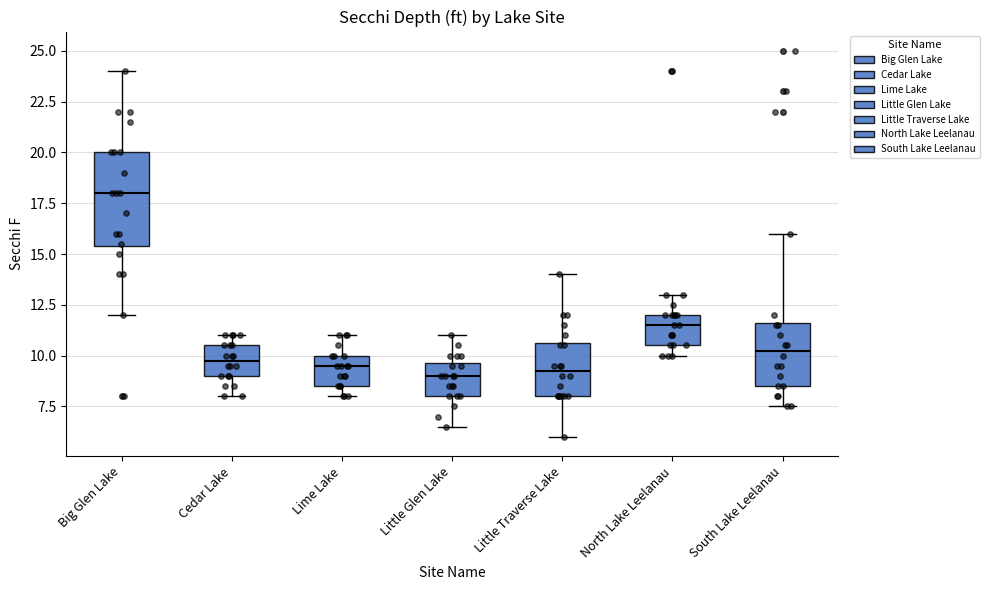

Reading left to right, read every box against the y-axis: the position of its median line, the range the box covers, and the ends of its whiskers. The values are not printed on the chart, so give them approximately, as read against the axis.

Big Glen Lake: median 18.0, box 15.5 to 20.0, whiskers 12.0 to 24.0
Cedar Lake: median 10.0, box 9.0 to 10.5, whiskers 8.0 to 11.0
Lime Lake: median 9.5, box 8.5 to 10.0, whiskers 8.0 to 11.0
Little Glen Lake: median 9.0, box 8.0 to 9.5, whiskers 6.5 to 11.0
Little Traverse Lake: median 9.5, box 8.0 to 10.5, whiskers 6.0 to 14.0
North Lake Leelanau: median 11.5, box 10.5 to 12.0, whiskers 10.0 to 13.0
South Lake Leelanau: median 10.5, box 8.5 to 11.5, whiskers 7.5 to 16.0